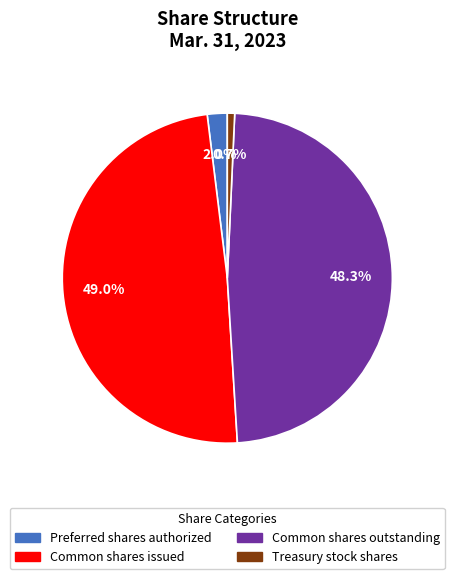

Does any single category account for the majority?

No